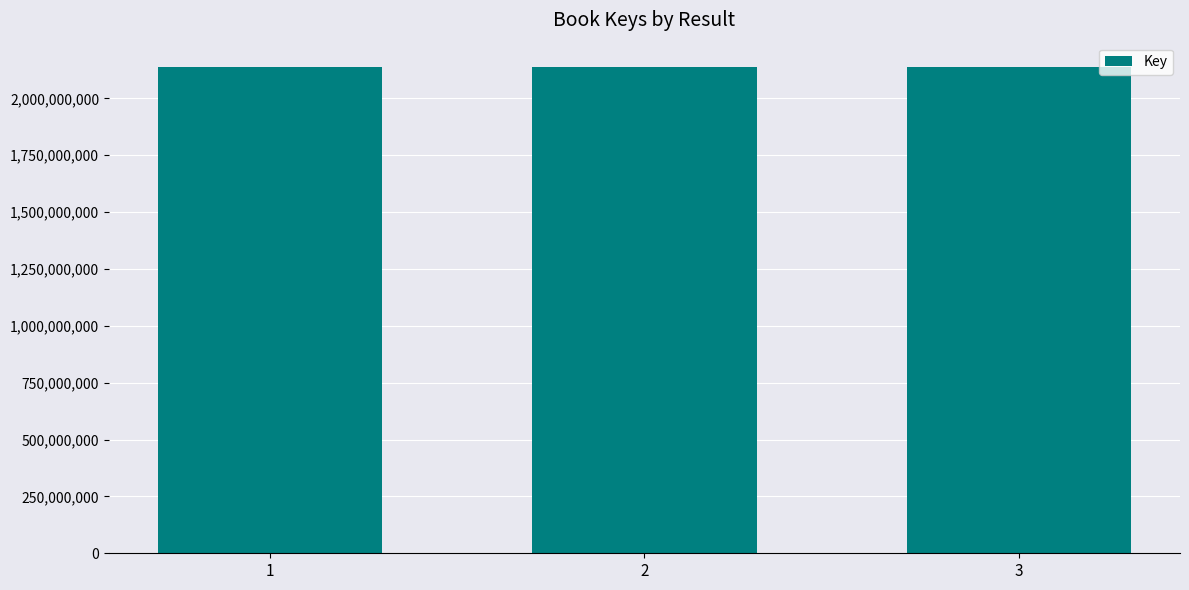

Does the chart contain any negative values?

No